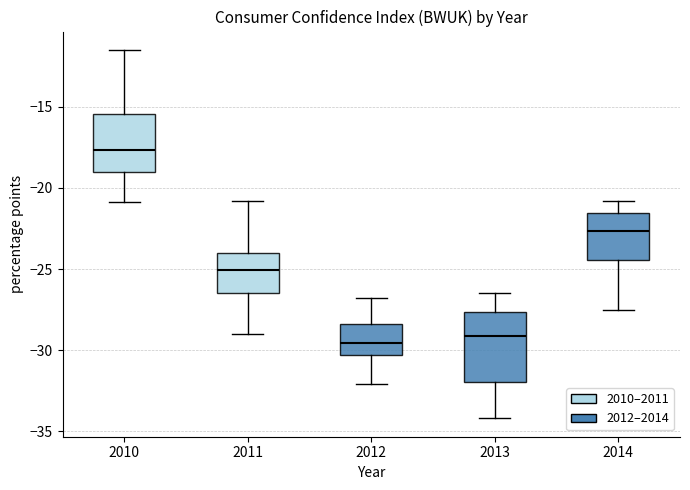

Where does the median line of the box at x = 2012 sit on the y-axis? The values are not printed on the chart, so give them approximately, as read against the axis.

-29.5